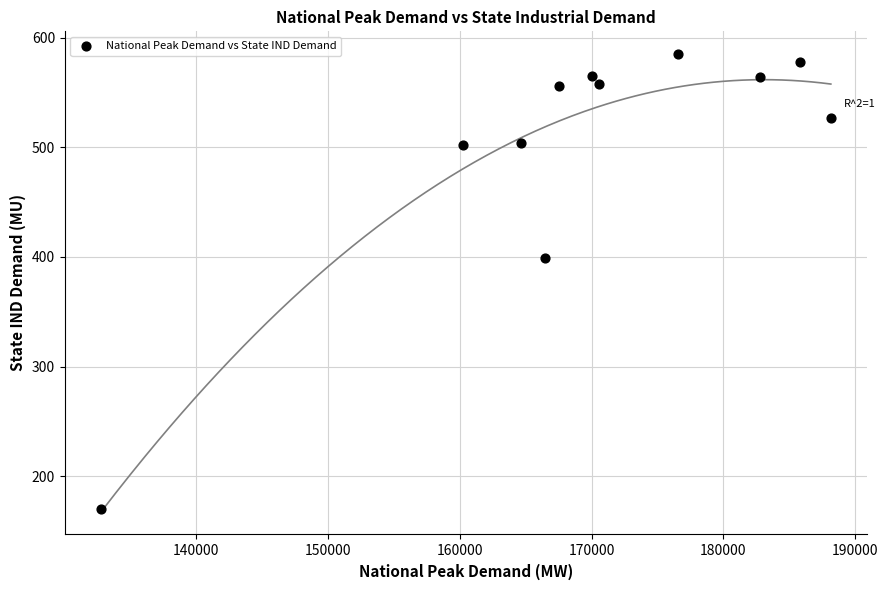

What is the range of X values (max minus min)?

55375.0